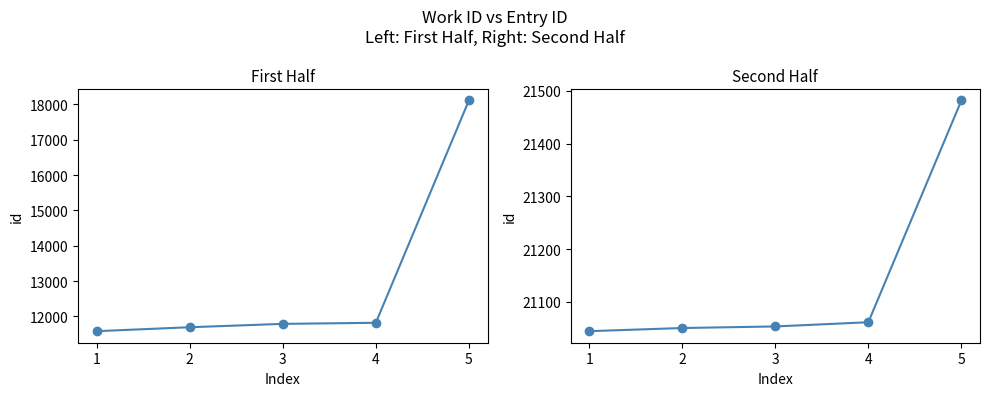

Where does the id (first half) series first go above 11791?

4